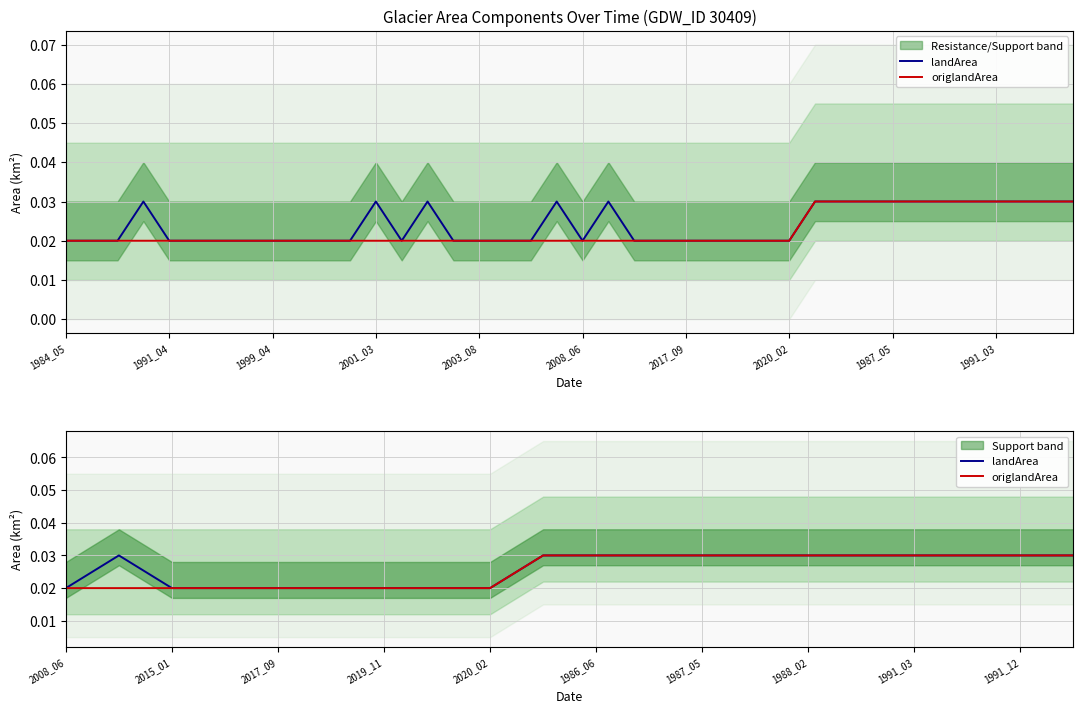

True or false: landArea and origlandArea intersect in this chart.

False